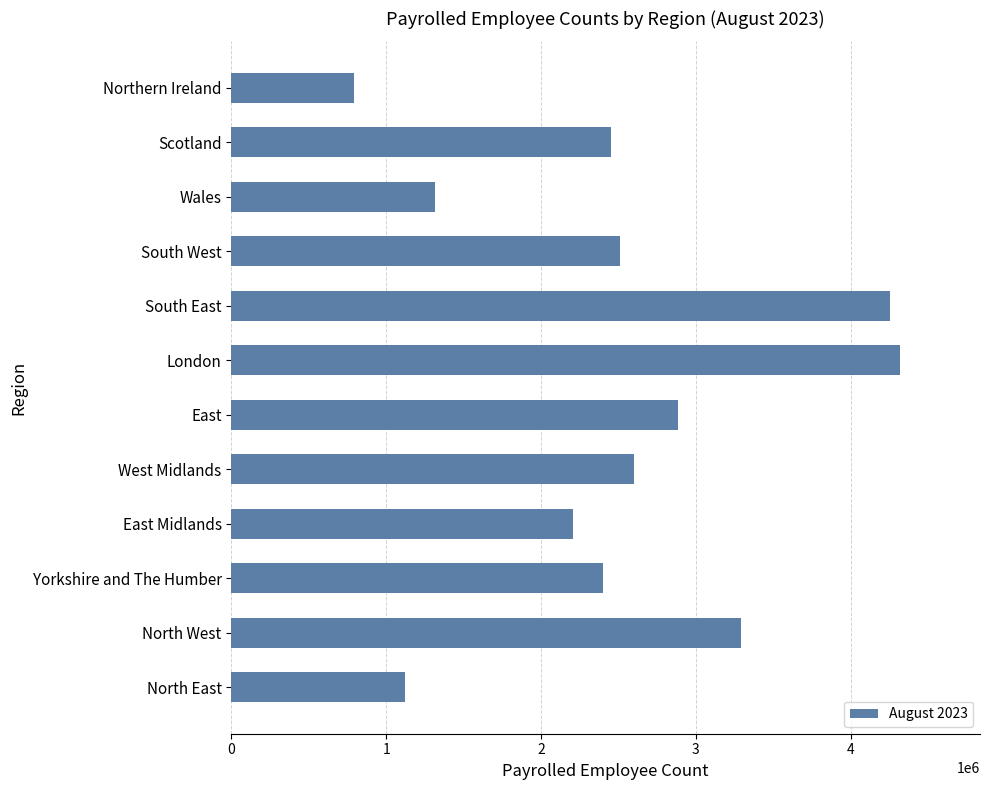

What is the greatest value displayed?

4317892